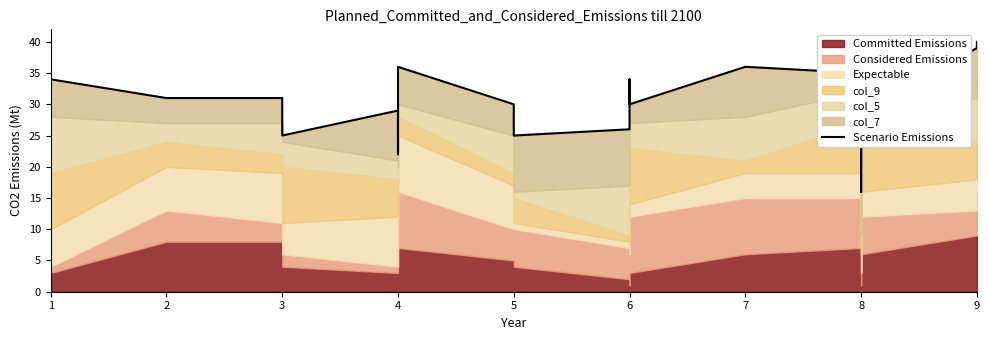

Read the value at 3.

25